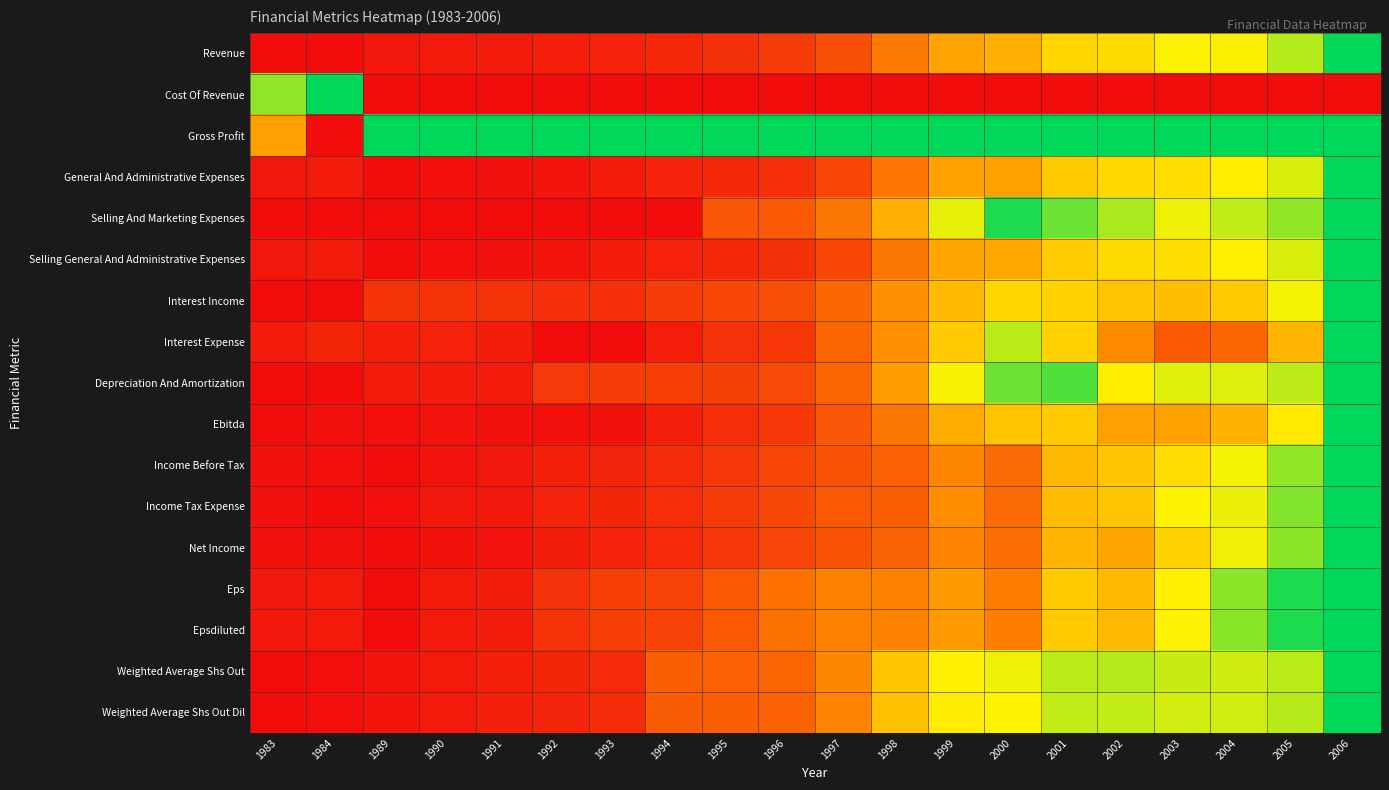

Which category has the lowest value across all series?

1983